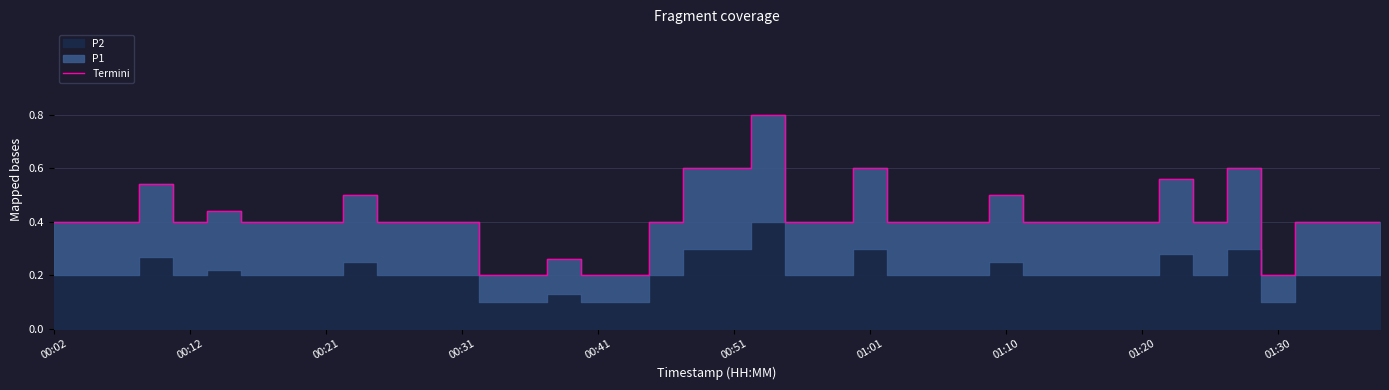

The value of Termini at 00:12 is 0.6. True or false?

False